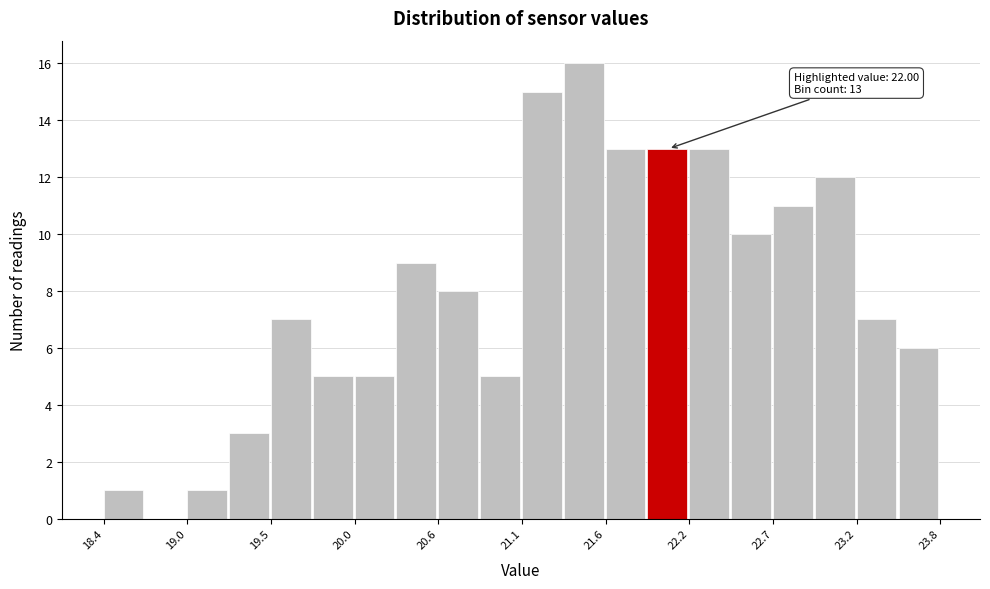

Around what value on the x-axis is the tallest bar? Give the approximate position of its centre, as read against the axis.

21.5